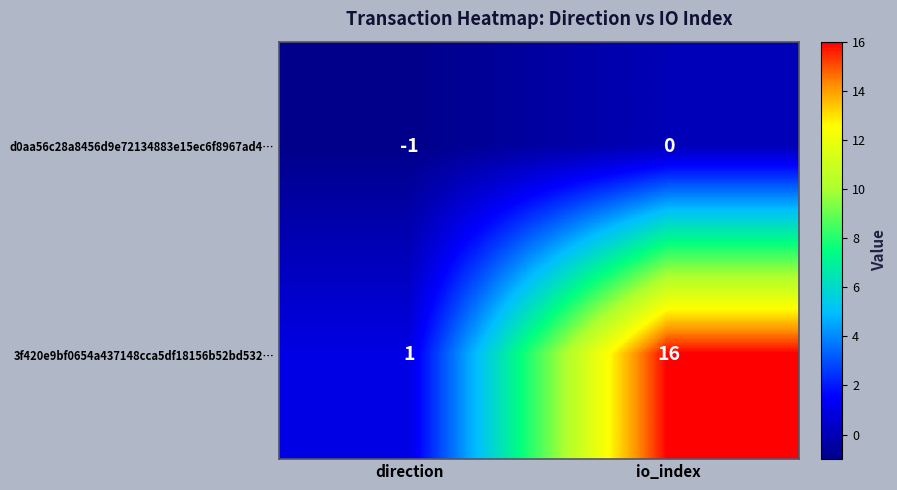

Which series has the largest total across all categories?

3f420e9bf0654a437148cca5df18156b52bd532…